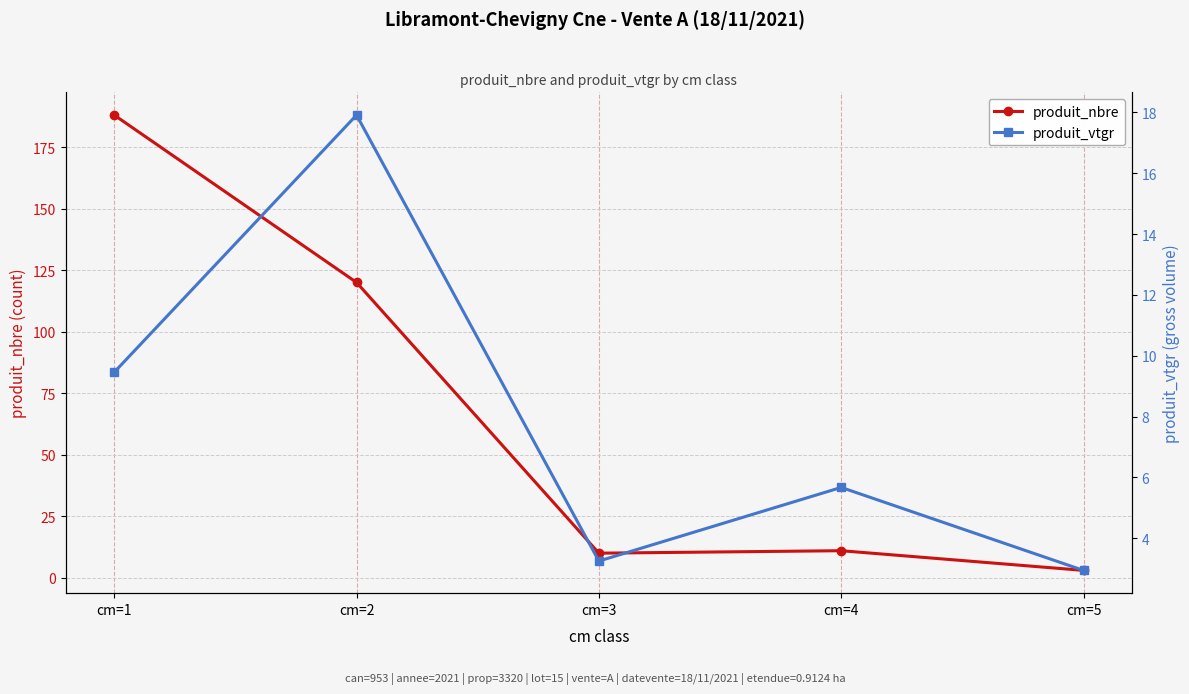

The produit_vtgr series shows 2.9 at cm=5. True or false?

True